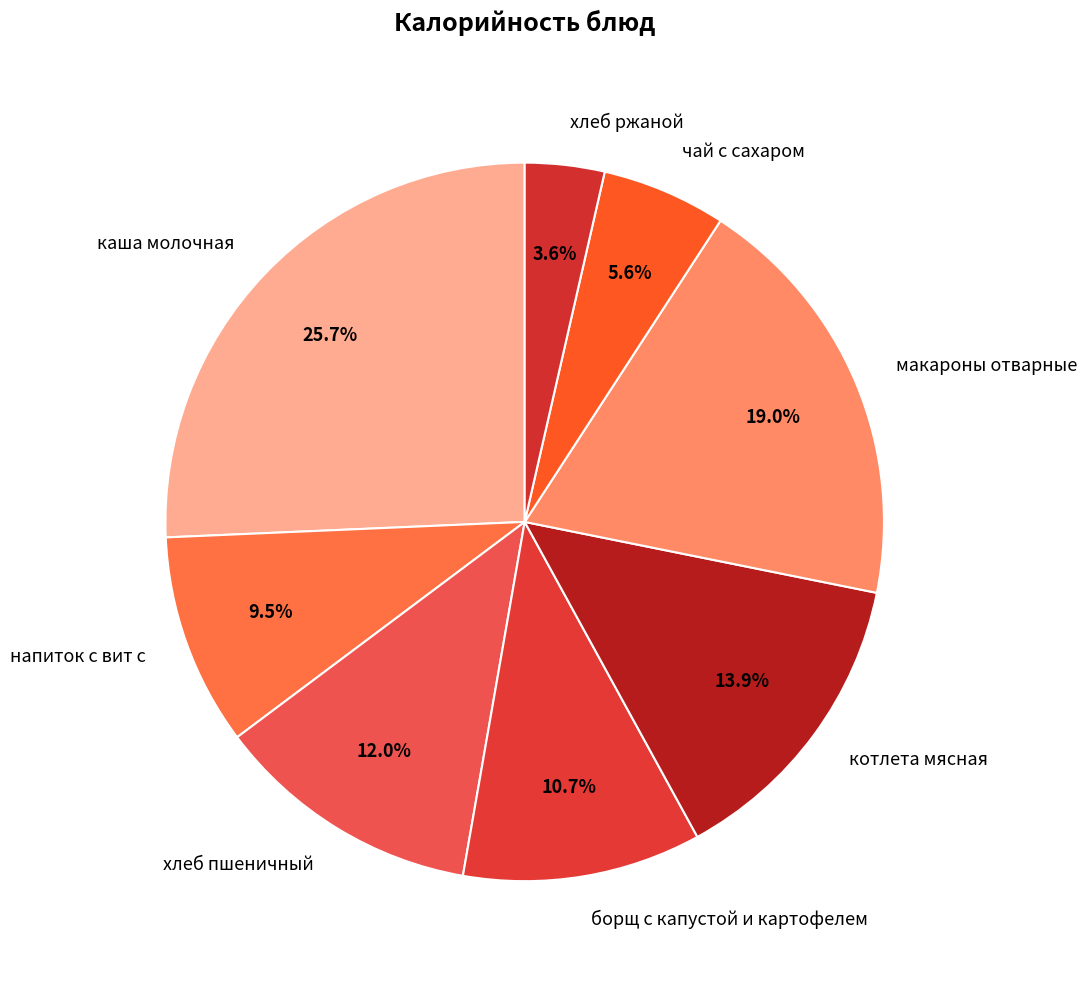

To the nearest percent, what percentage of the pie is борщ с капустой и картофелем?

11%